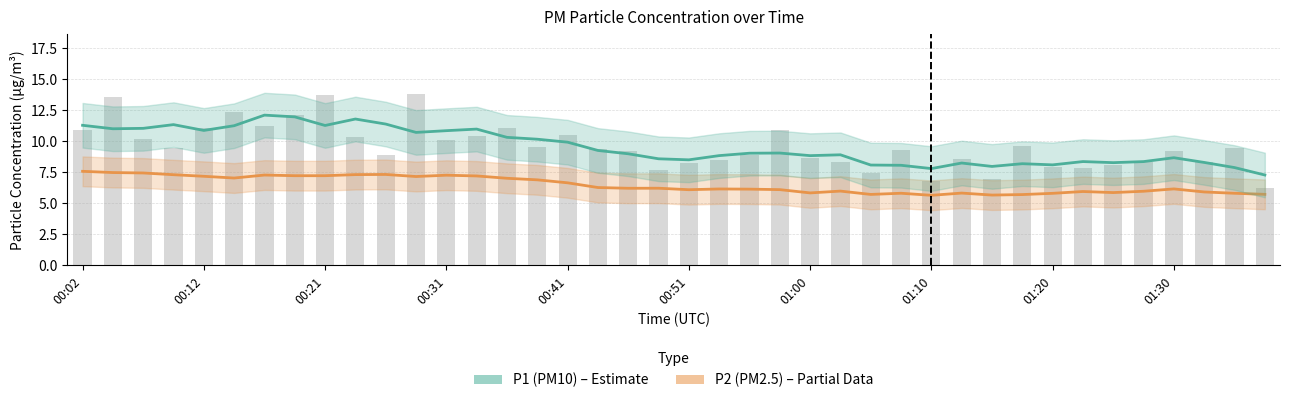

The P2 (PM2.5) series shows 4.0 at 01:30. True or false?

False